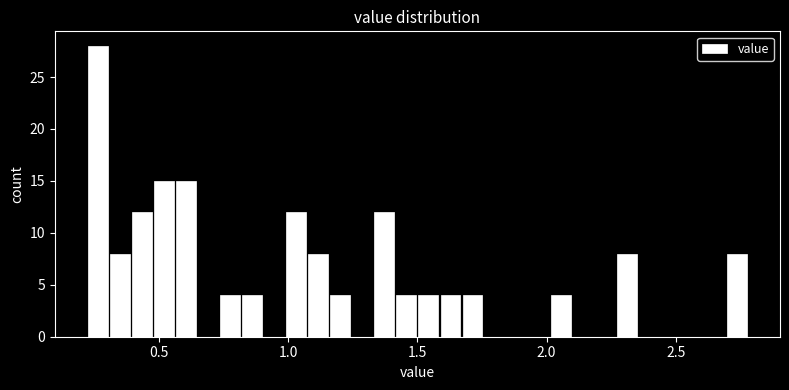

Around what value on the x-axis is the tallest bar? Give the approximate position of its centre, as read against the axis.

0.25